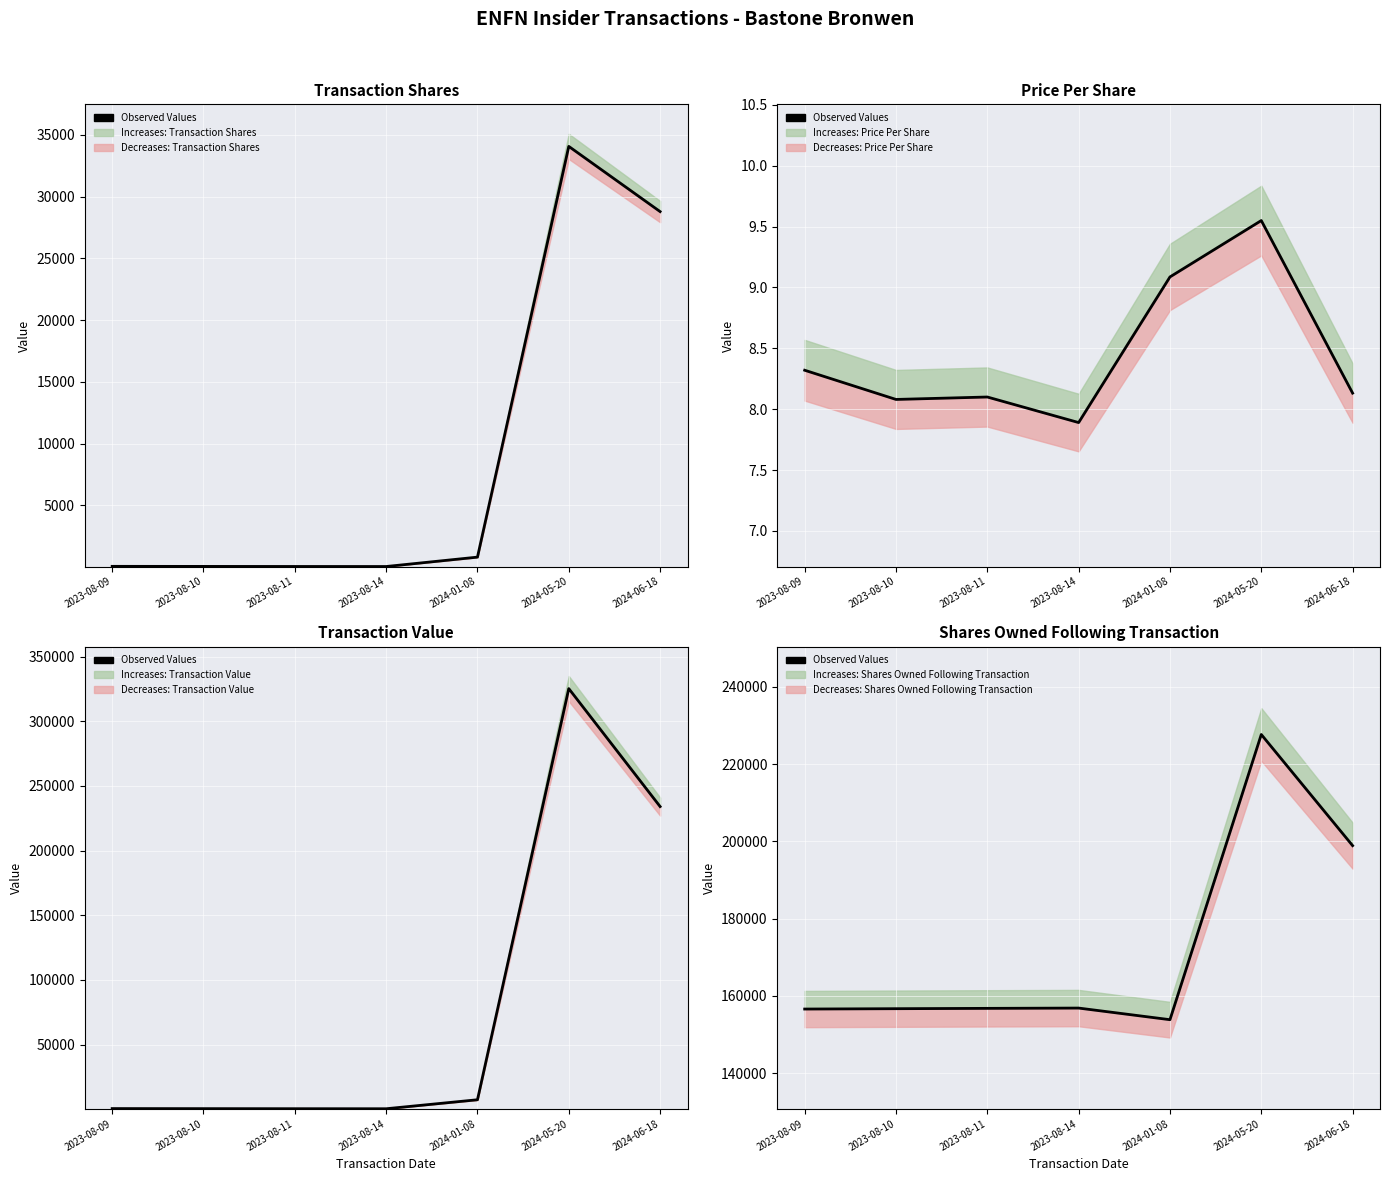

What is the difference between the maximum and second lowest values?

71091